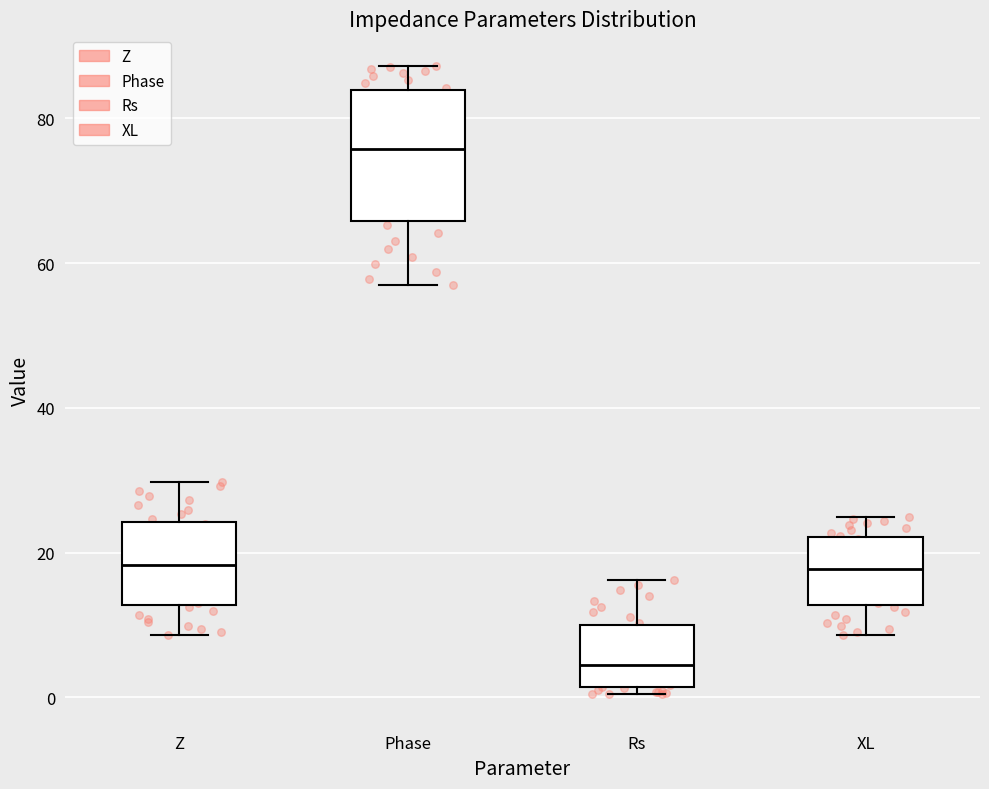

Comparing the boxes themselves (not the whiskers), which one is the tallest?

Phase